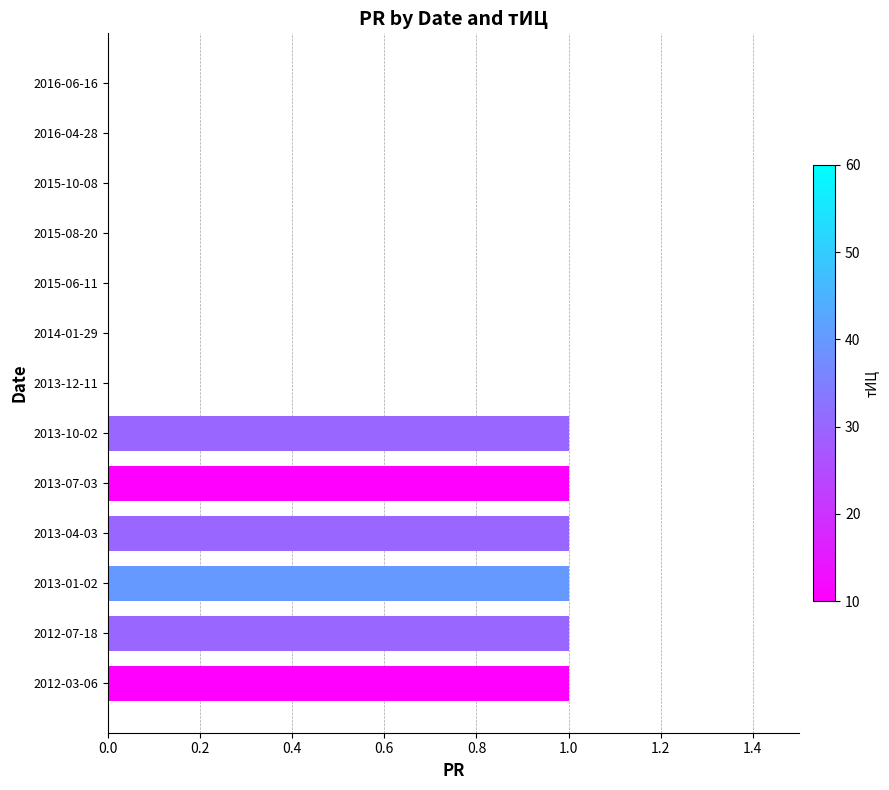

What is the sum of all values?

6